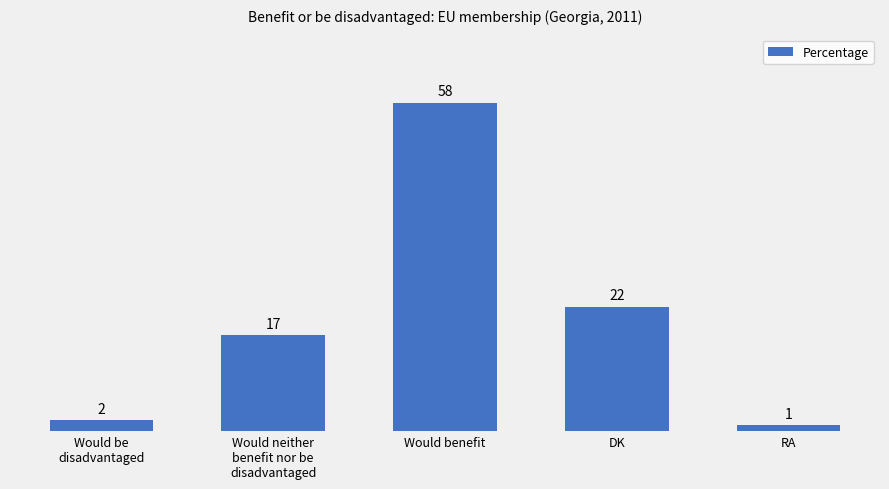

List the labels in order of value, smallest first.

RA, Would be
disadvantaged, Would neither
benefit nor be
disadvantaged, DK, Would benefit